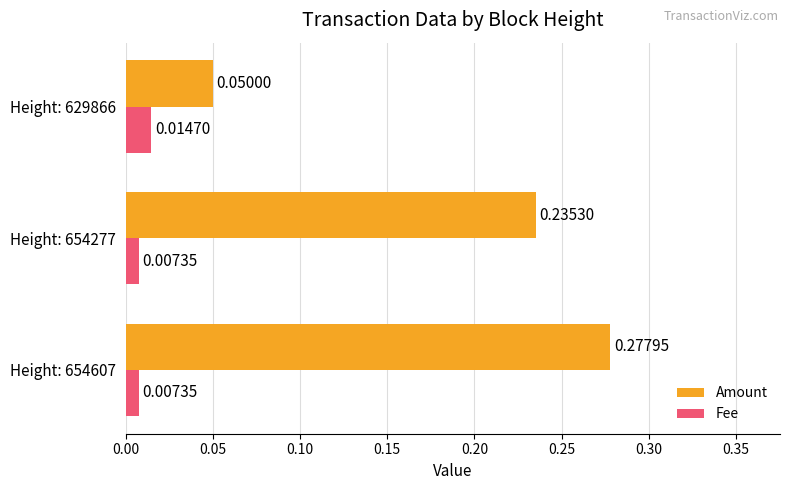

How many Amount values are between 0 and 1?

3